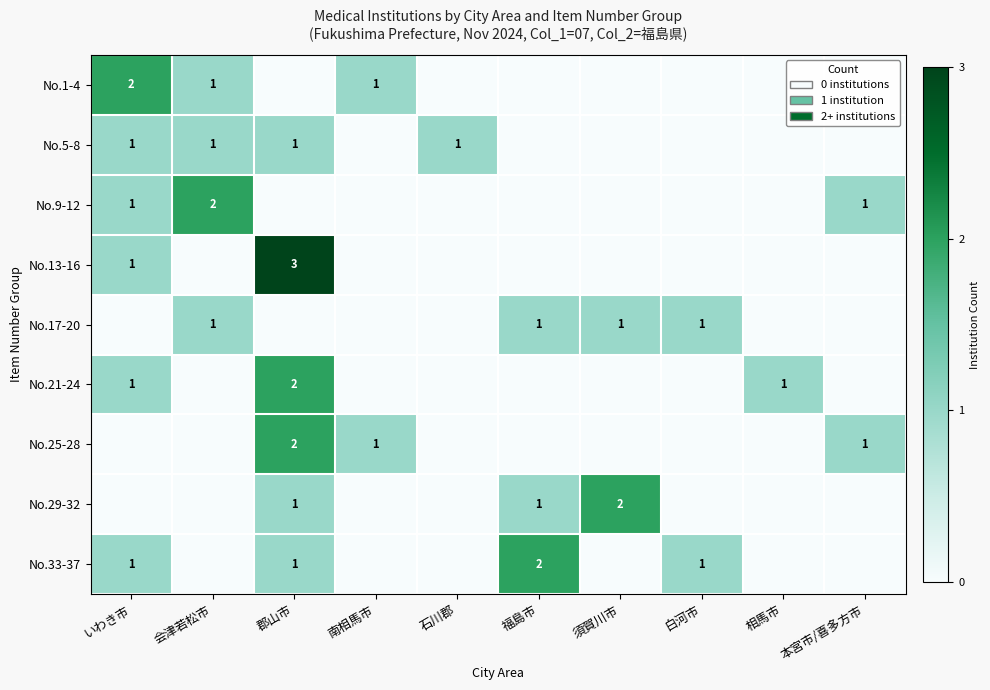

Is it true that No.21-24 equals 0 at 相馬市?

False